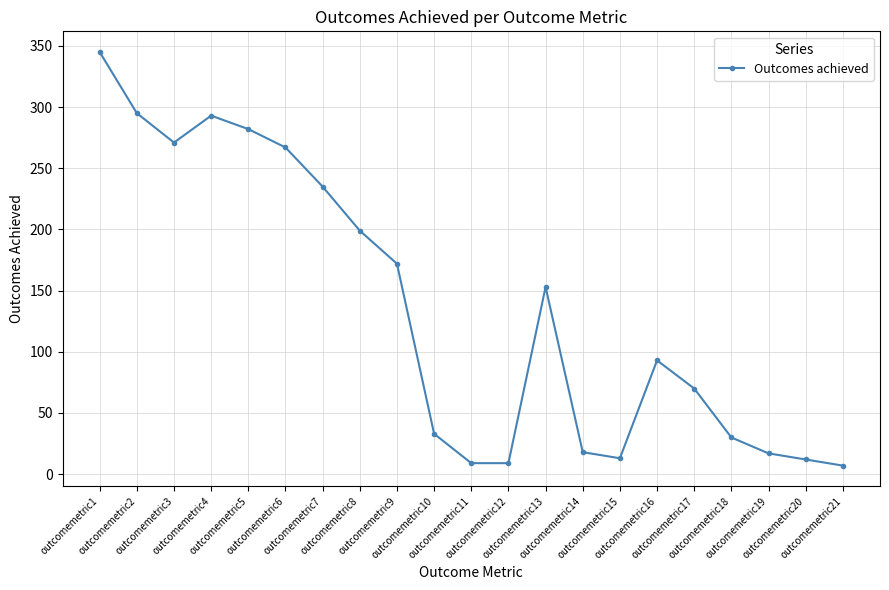

Where is the first local maximum?

outcomemetric4